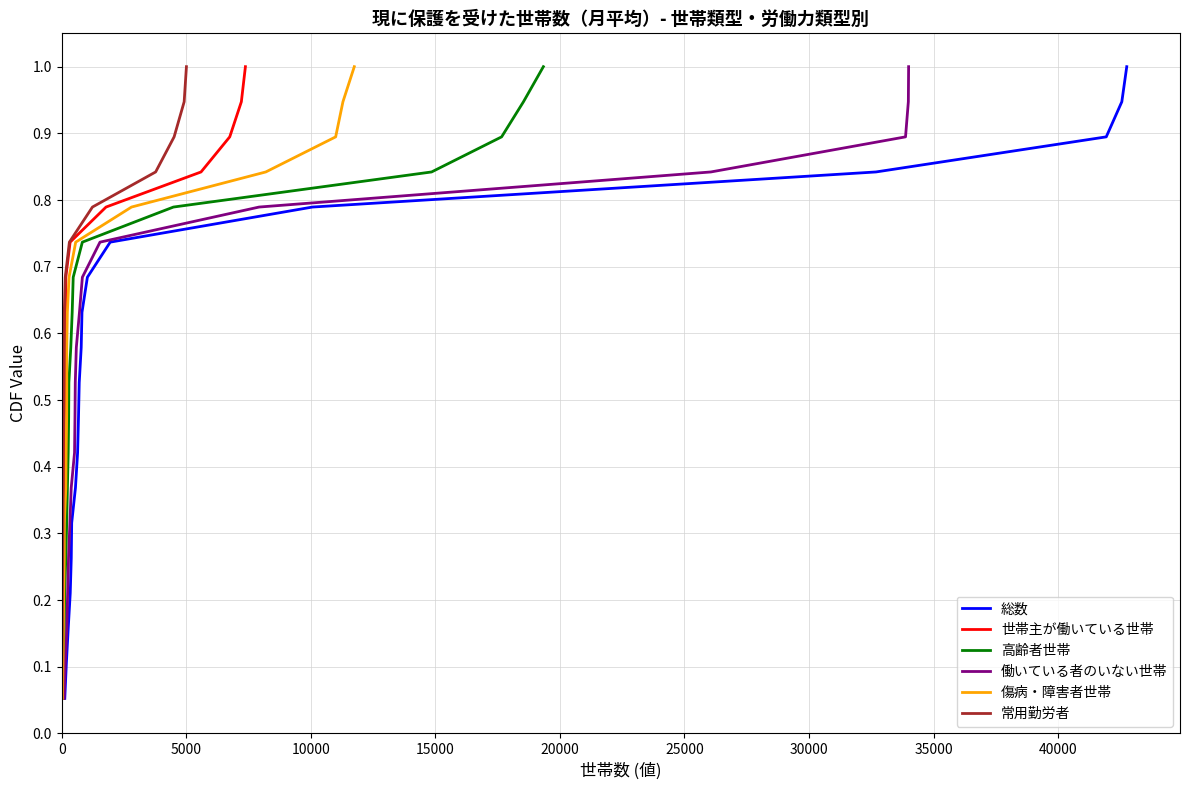

At how many categories does at least one series exceed 0?

19